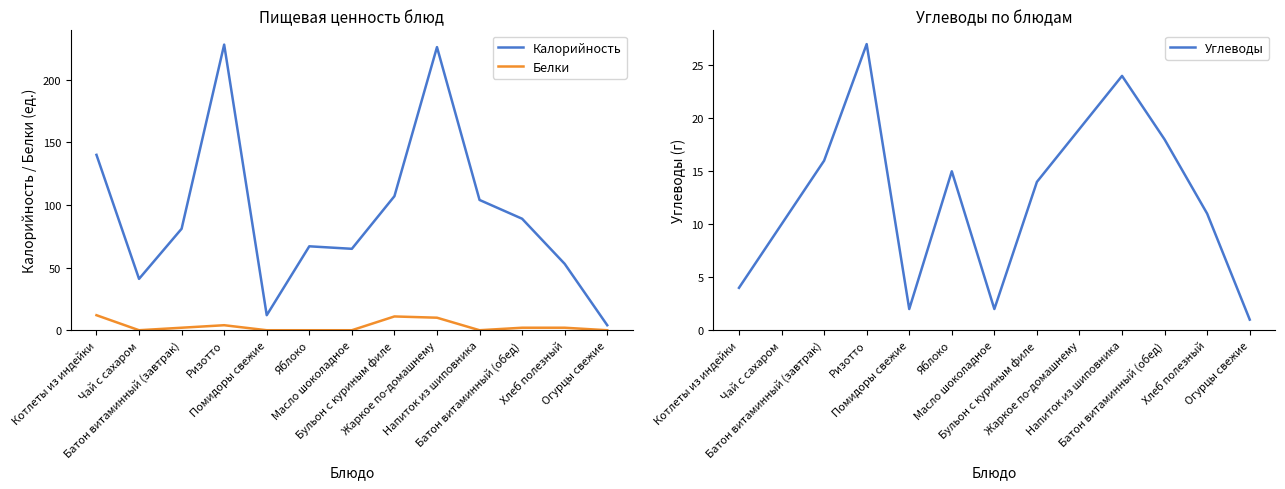

At which label does Углеводы reach its minimum?

Огурцы свежие